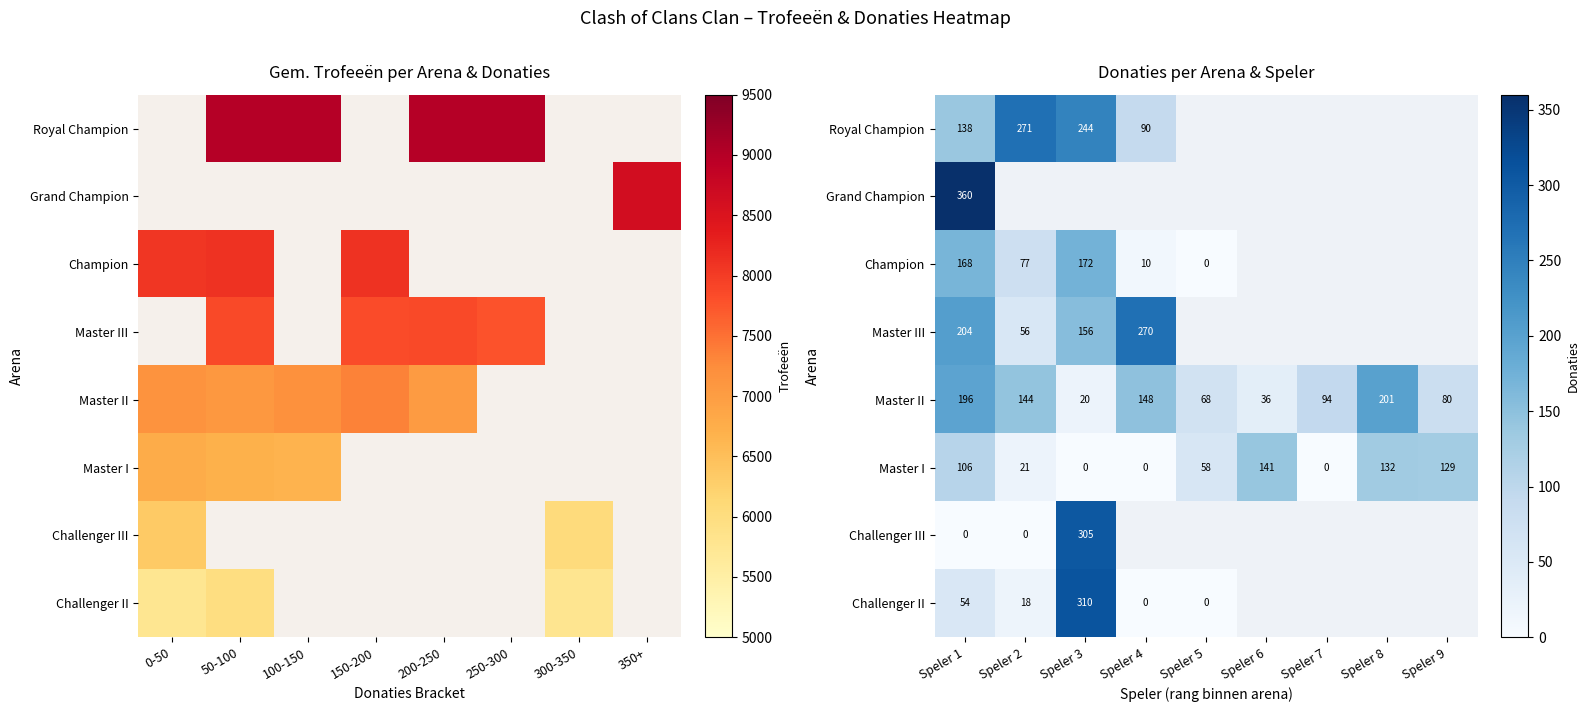

What is the difference between the maximum and second lowest values in the Master II series?

165.0